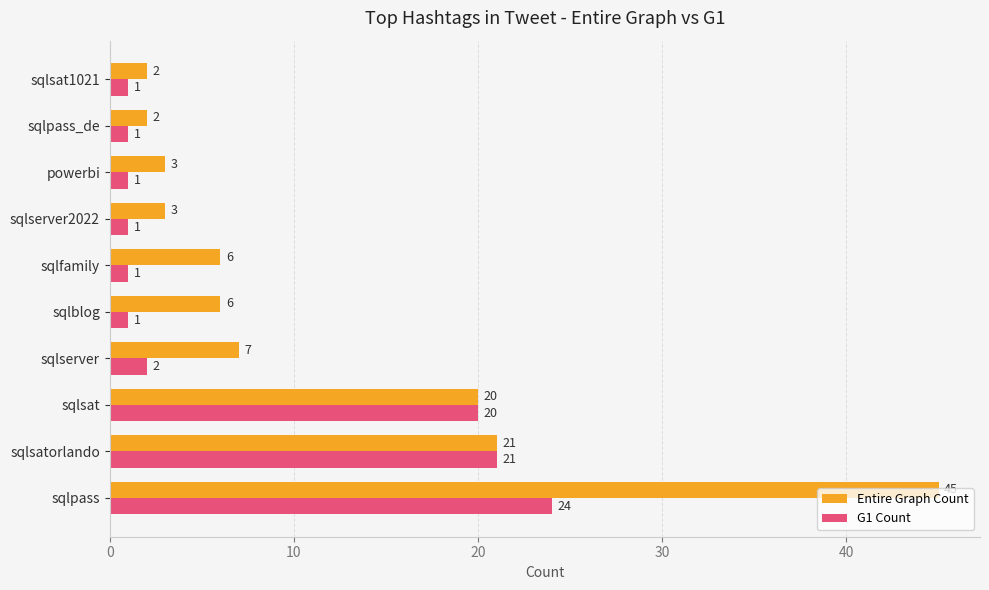

Which series has the largest range (max minus min)?

Entire Graph Count